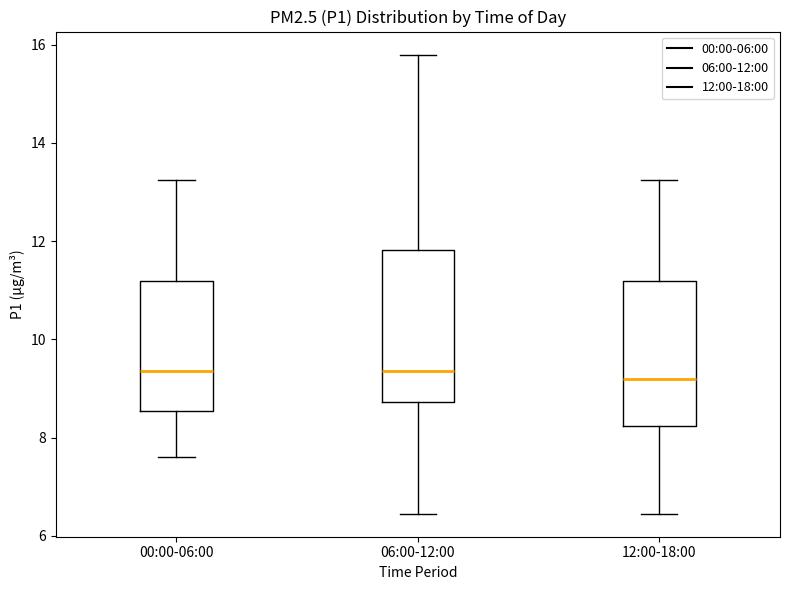

Where does the upper whisker of the box for 12:00-18:00 end on the y-axis? The values are not printed on the chart, so give them approximately, as read against the axis.

13.2